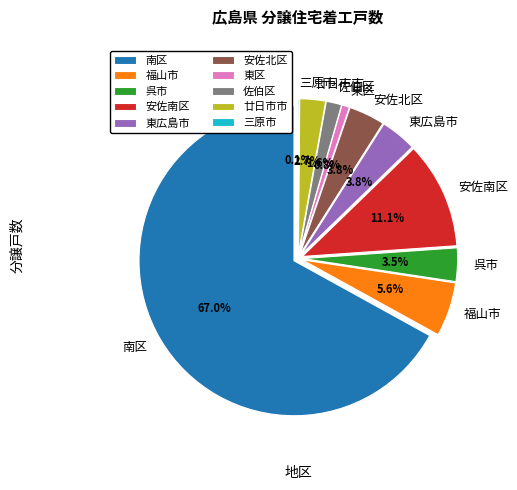

True or false: 東広島市 accounts for 4% of the total.

True